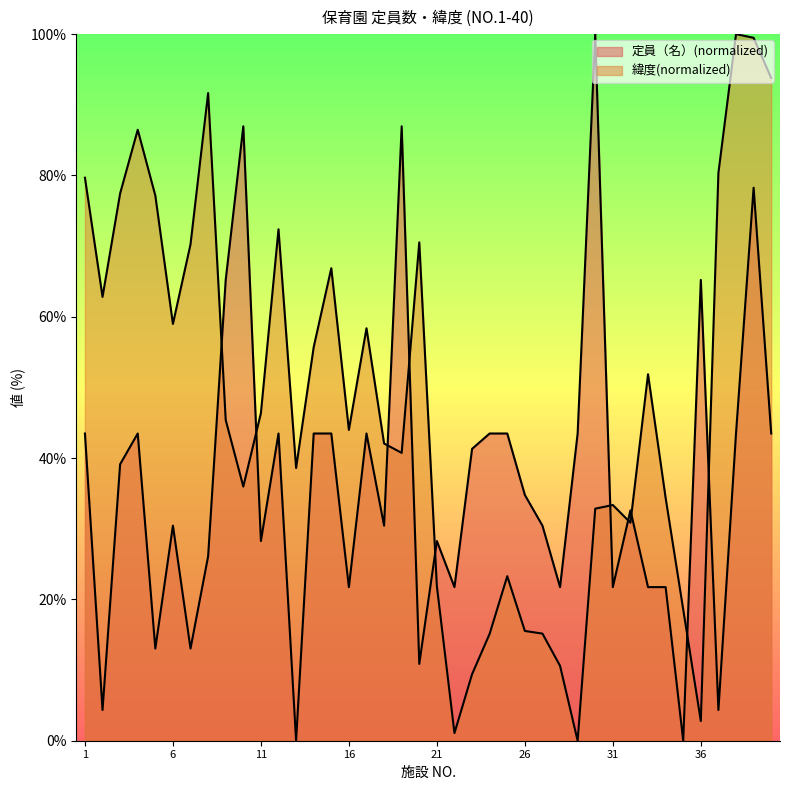

How many interior local valleys does the 緯度 series have?

10